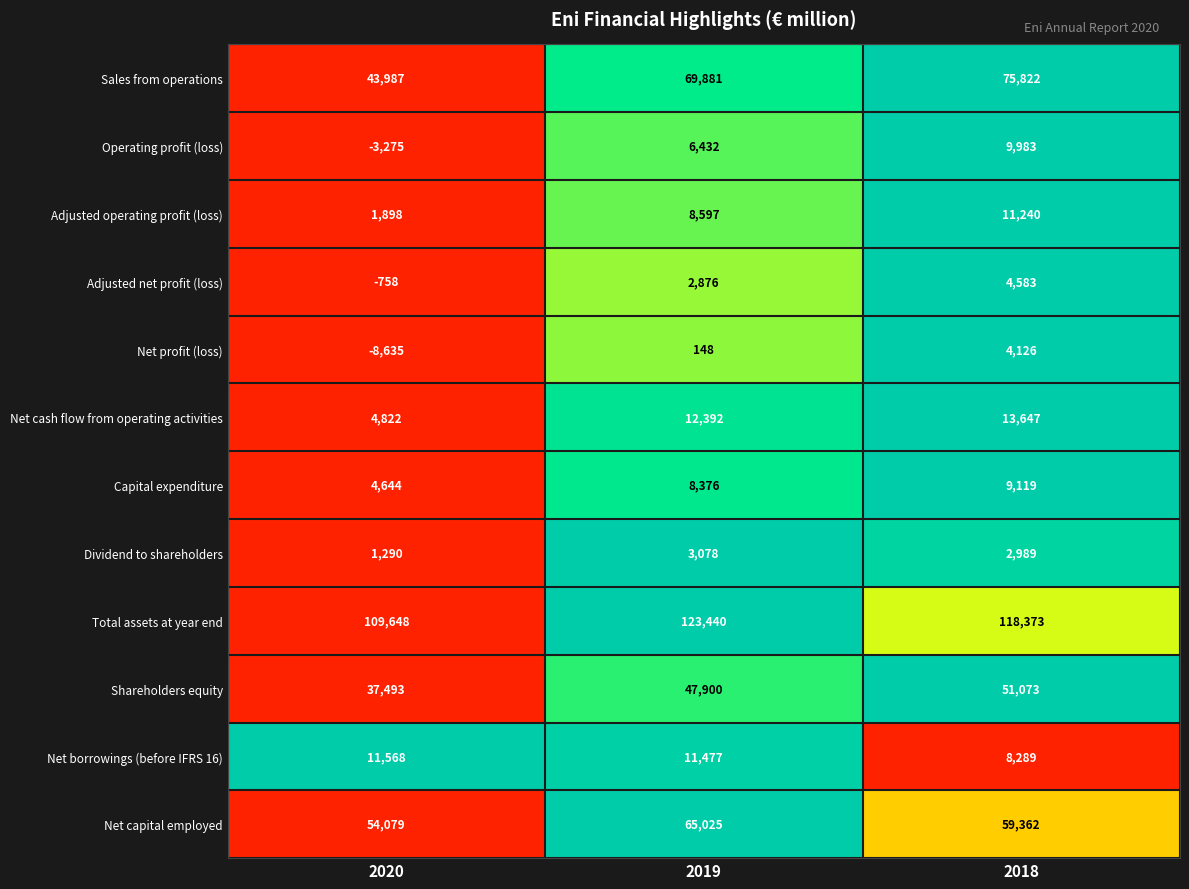

What is the difference between the maximum and minimum values in the Sales from operations series?

31835